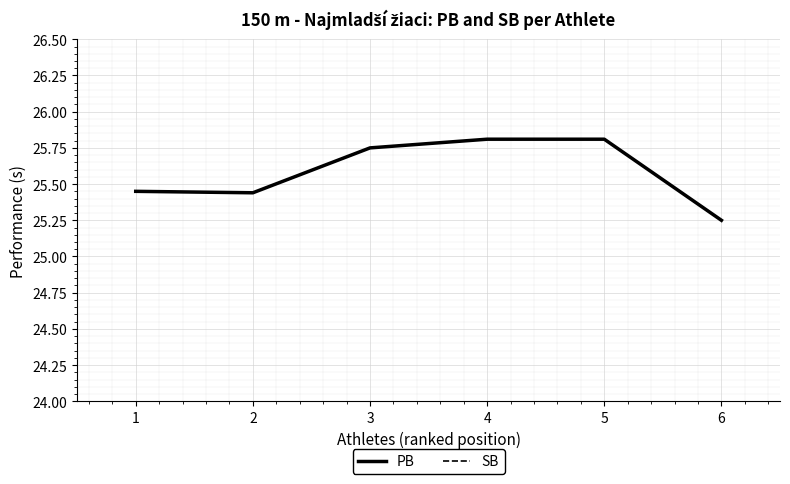

True or false: SB and PB cross at least once.

False